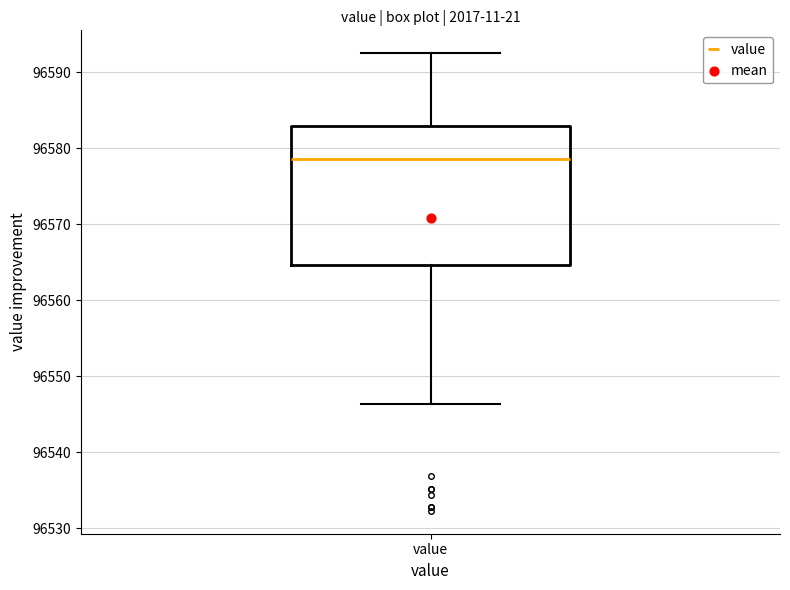

Transcribe this box plot: give where the median line is, the range the box spans, and where the two whiskers end, as read against the y-axis. The values are not printed on the chart, so give them approximately, as read against the axis.

median 96579, box 96565 to 96583, whiskers 96546 to 96592